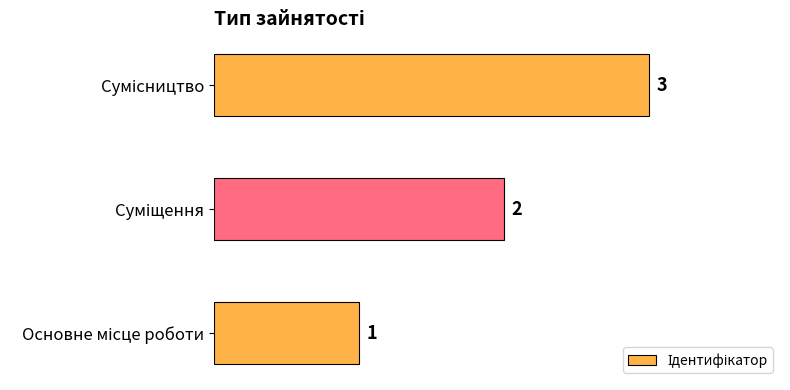

What is the sum of all values?

6